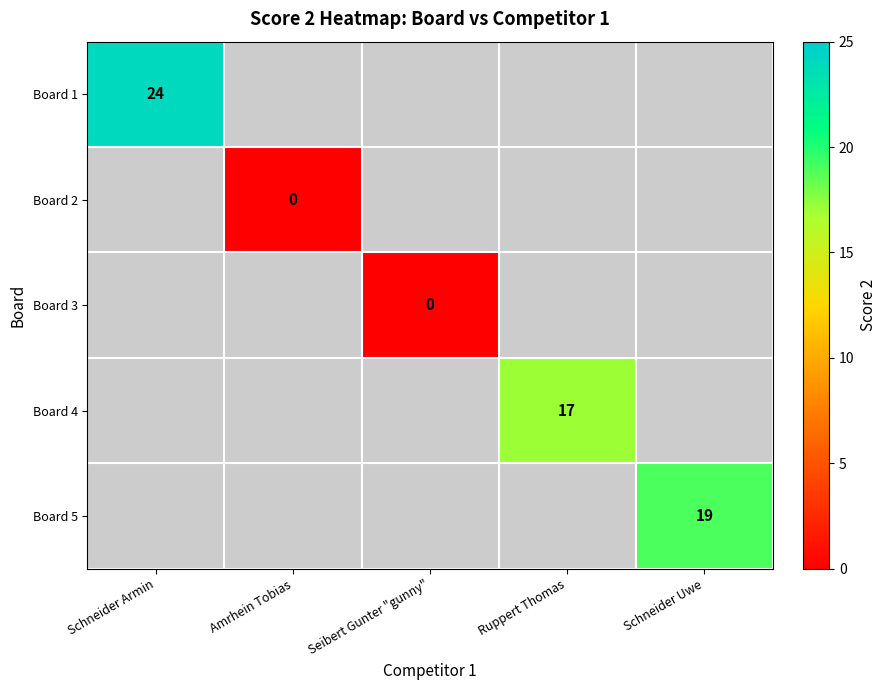

Which has a higher value, Amrhein Tobias or Ruppert Thomas?

Ruppert Thomas